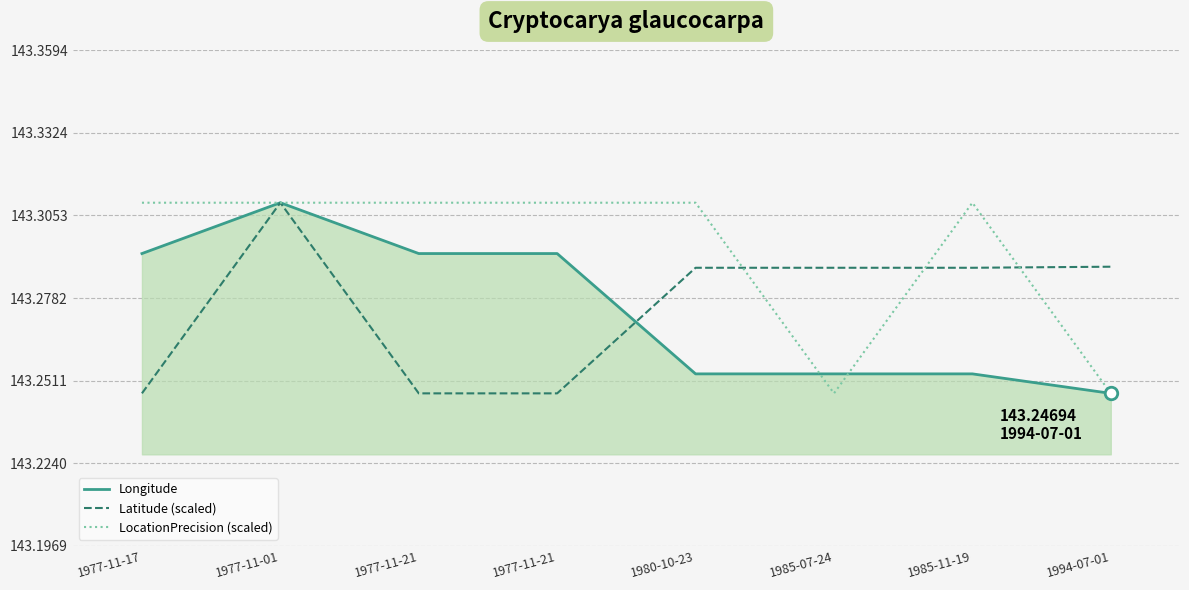

At which category is the sum across all series the highest?

1977-11-01